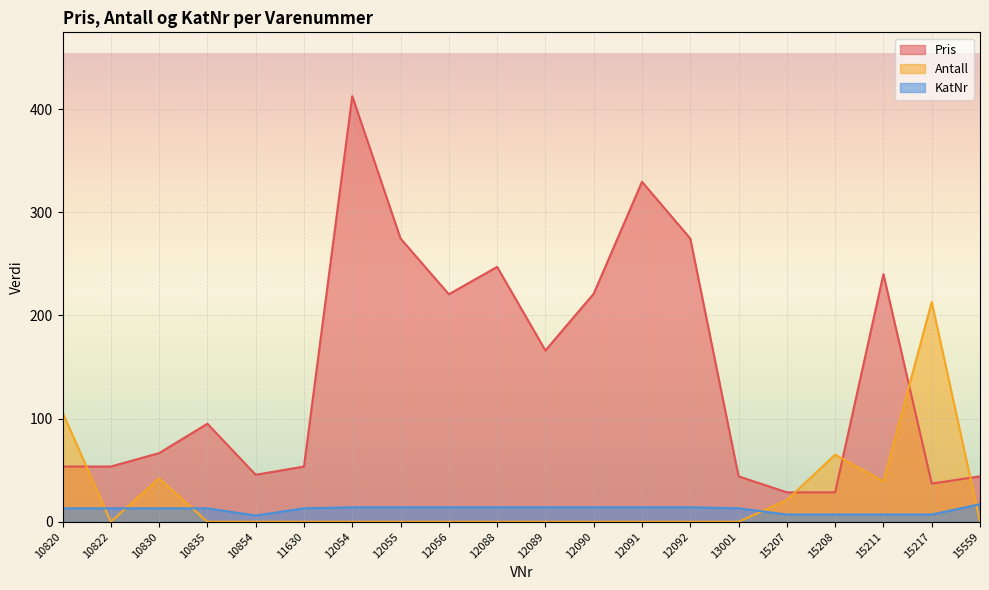

At 15207, list the series in order from smallest to largest.

KatNr, Antall, Pris